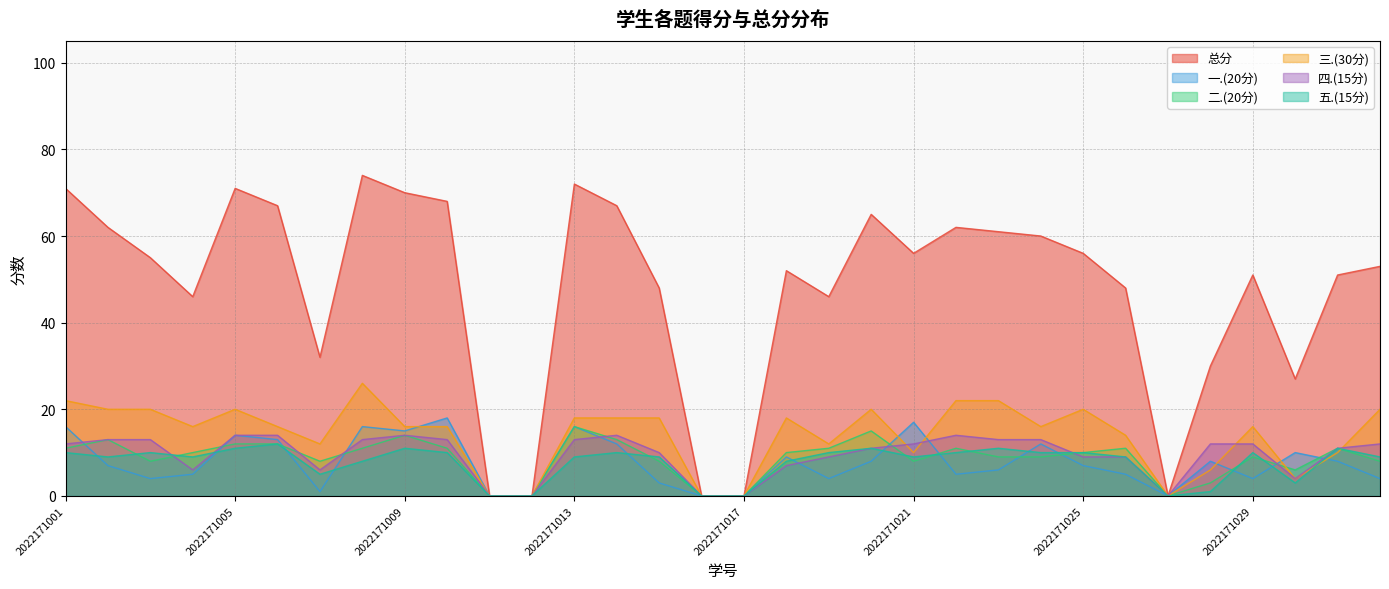

List the series in order of their peak value, lowest first.

五.(15分), 四.(15分), 二.(20分), 一.(20分), 三.(30分), 总分